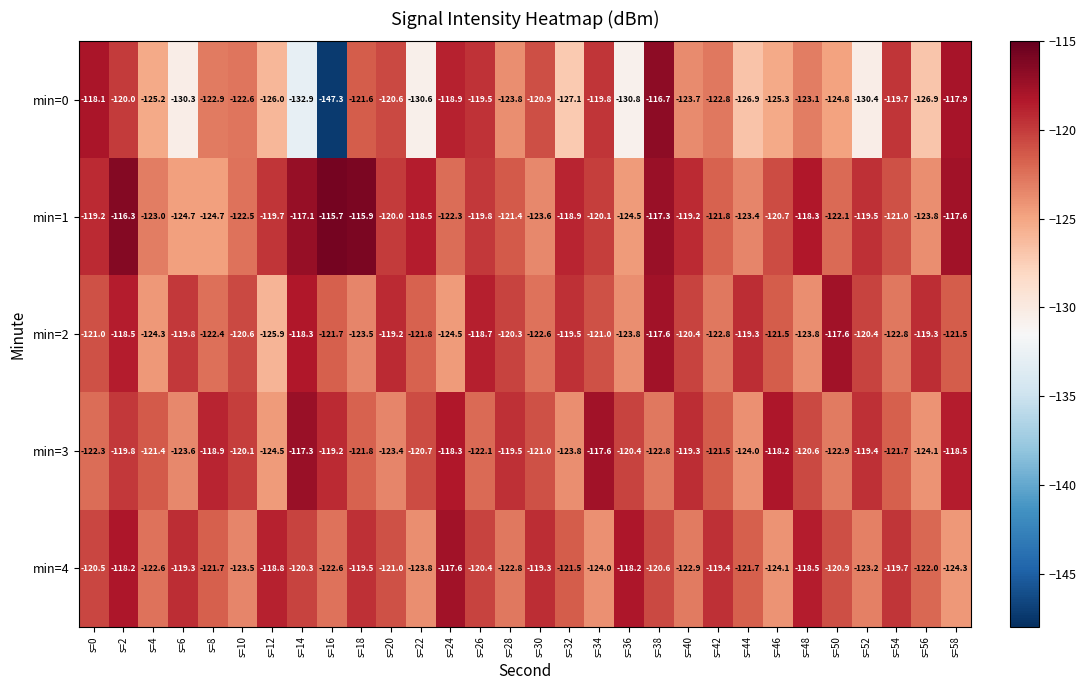

What is the sum of all min=3 values?

-3628.7